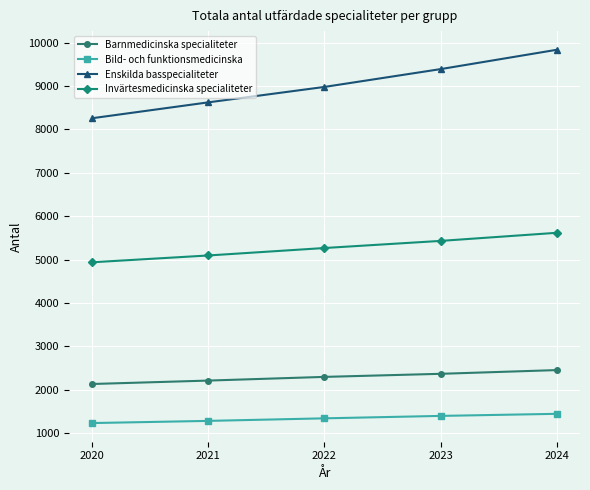

How many data points in Barnmedicinska specialiteter are less than 2292?

2